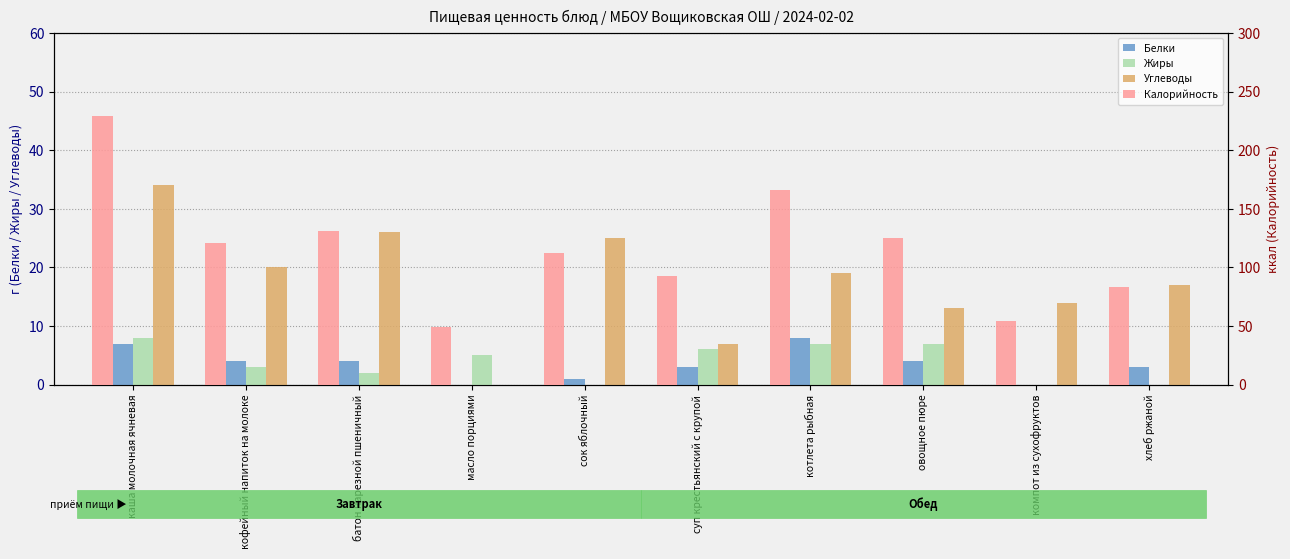

Which category has the highest value in the Углеводы series?

каша молочная ячневая